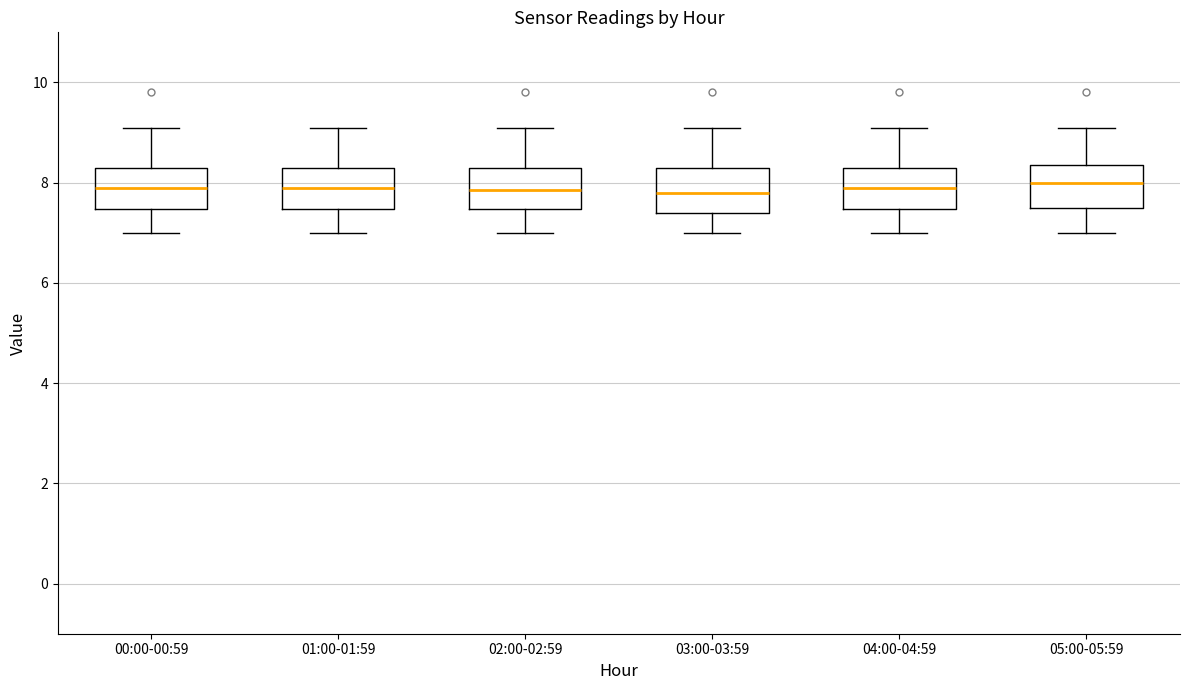

Reading left to right, transcribe this box plot: for each box, give where its median line is, the range the box spans, and where its two whiskers end, as read against the y-axis. The values are not printed on the chart, so give them approximately, as read against the axis.

00:00-00:59: median 8.0, box 7.4 to 8.4, whiskers 7.0 to 9.2
01:00-01:59: median 8.0, box 7.4 to 8.4, whiskers 7.0 to 9.2
02:00-02:59: median 7.8, box 7.4 to 8.4, whiskers 7.0 to 9.2
03:00-03:59: median 7.8, box 7.4 to 8.4, whiskers 7.0 to 9.2
04:00-04:59: median 8.0, box 7.4 to 8.4, whiskers 7.0 to 9.2
05:00-05:59: median 8.0, box 7.6 to 8.4, whiskers 7.0 to 9.2